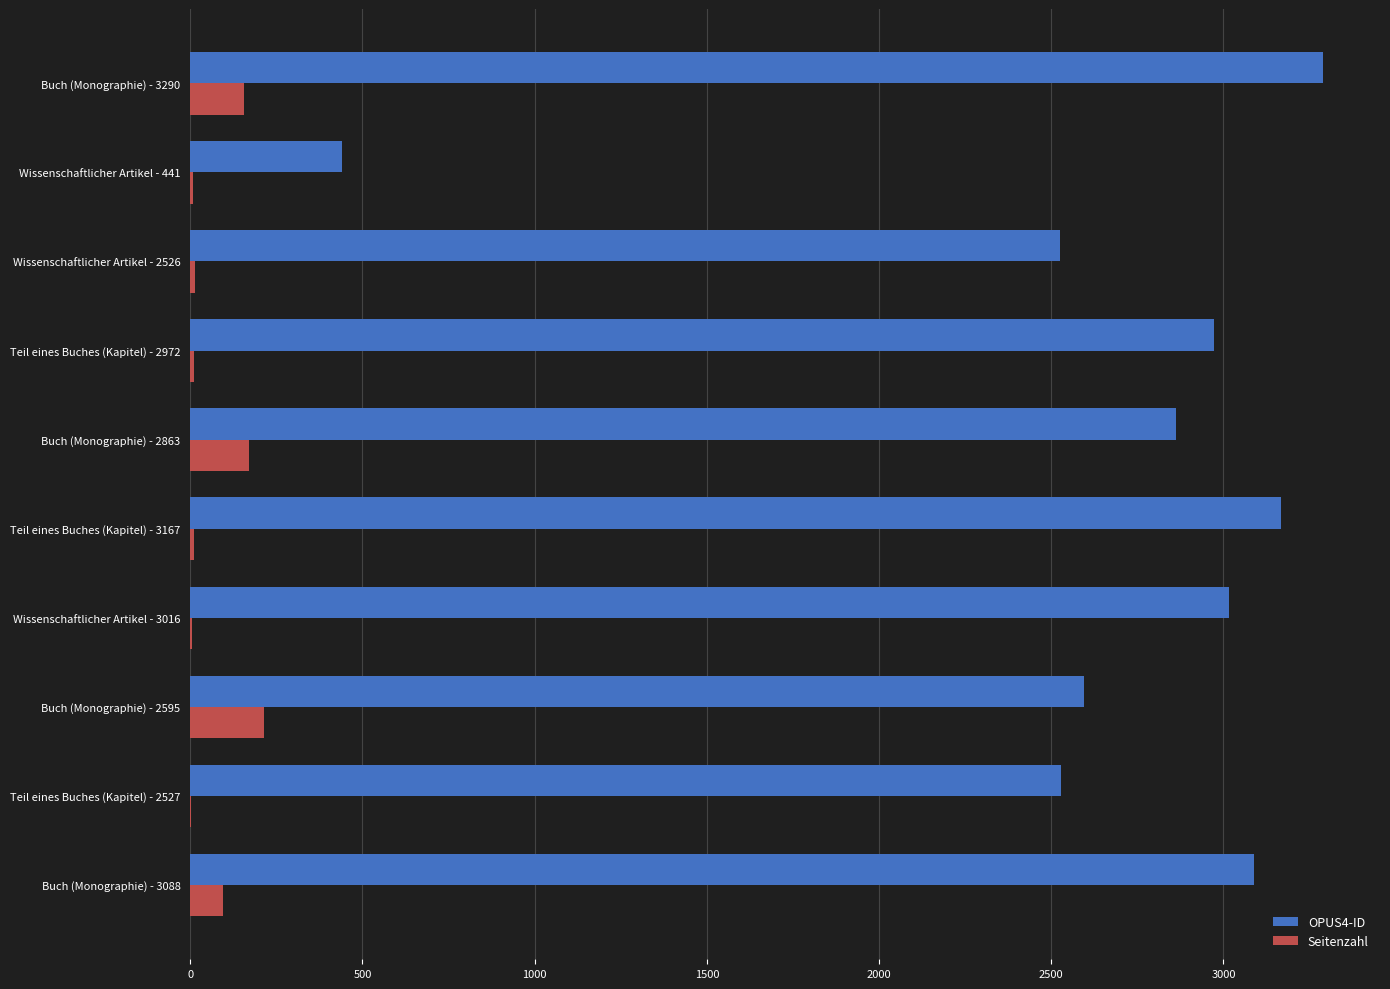

Which series has the largest total across all categories?

OPUS4-ID